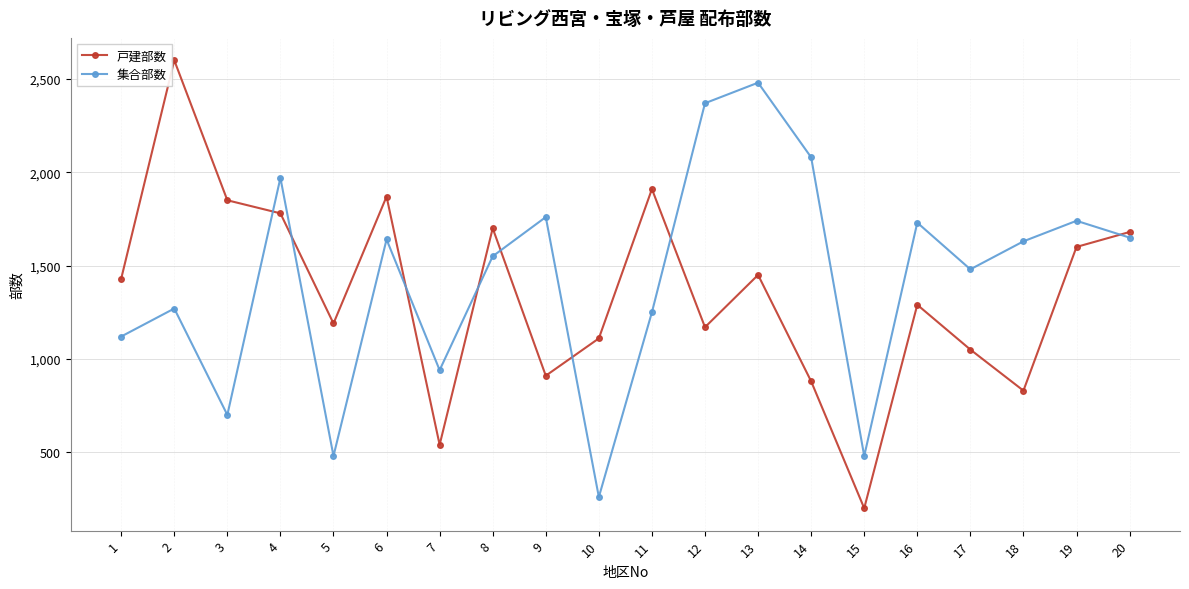

Count the number of data series in this chart.

2